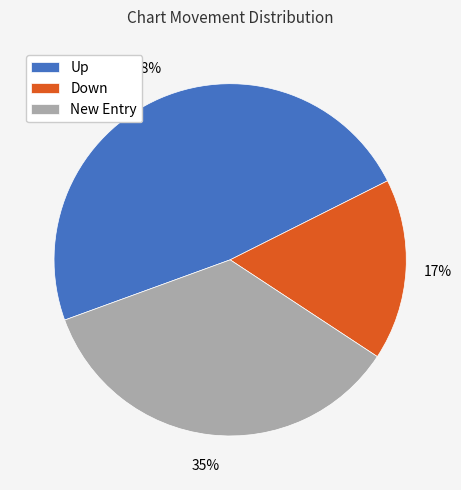

To the nearest percent, what portion does Down represent?

17%